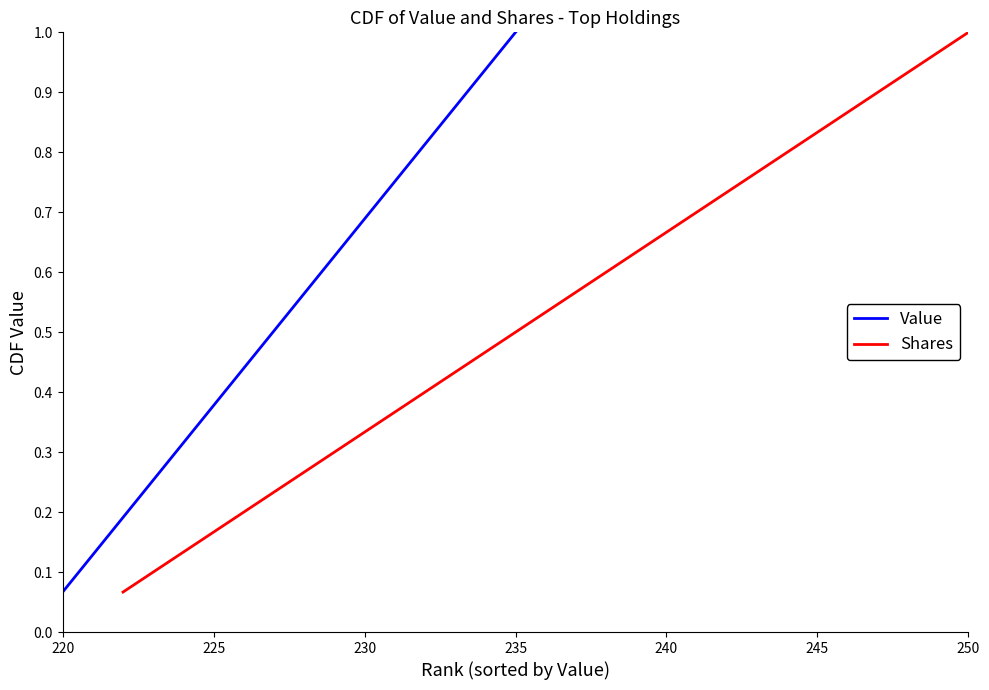

True or false: Shares has more than 2 interior local peaks.

False